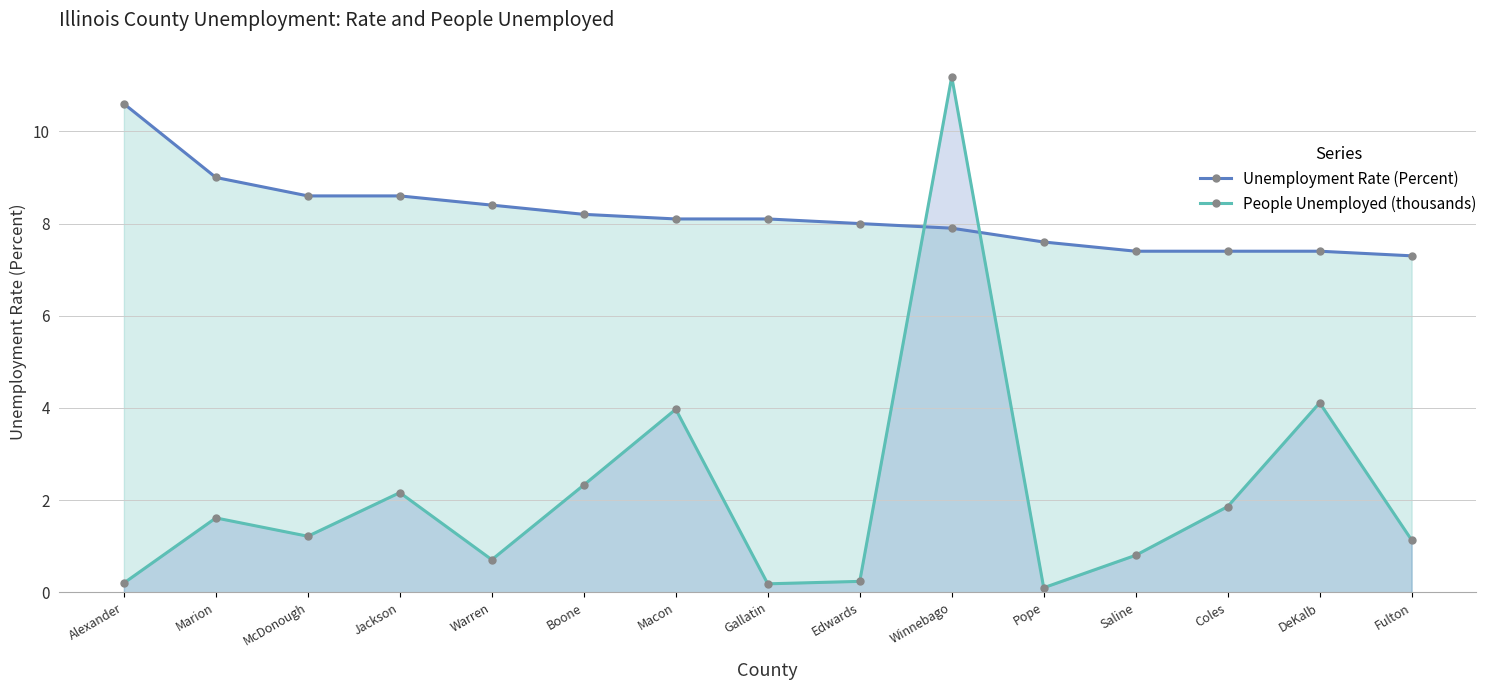

After their last crossing, which series has the higher values: People Unemployed (thousands) or Unemployment Rate (Percent)?

Unemployment Rate (Percent)